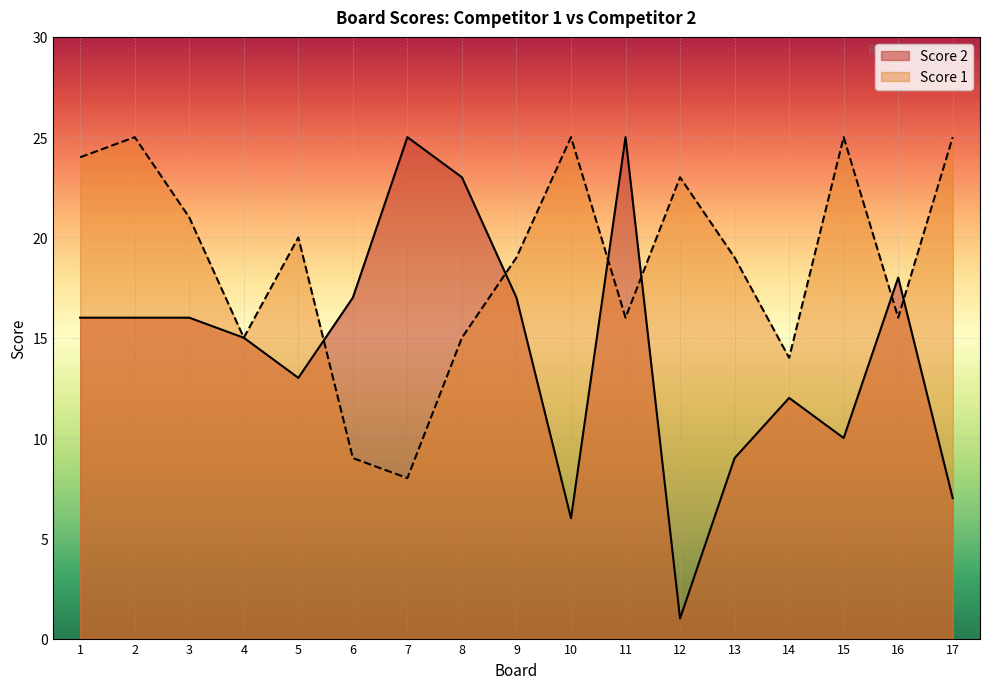

Is the value of Score 2 at 2 greater than the value of Score 1 at 1?

No